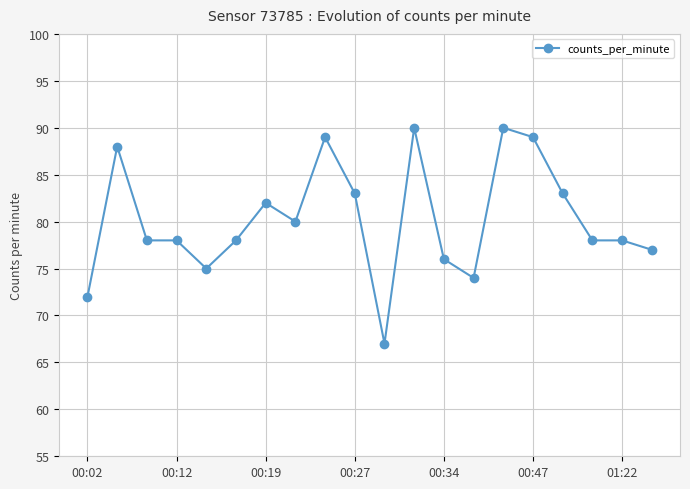

What is the value of the 4th point from the left?

78